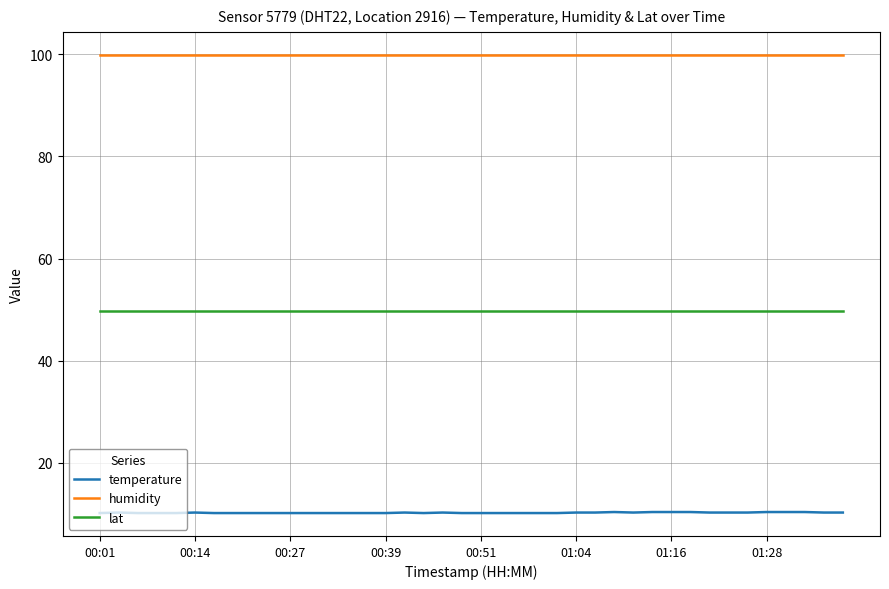

Which series has the largest total across all categories?

humidity